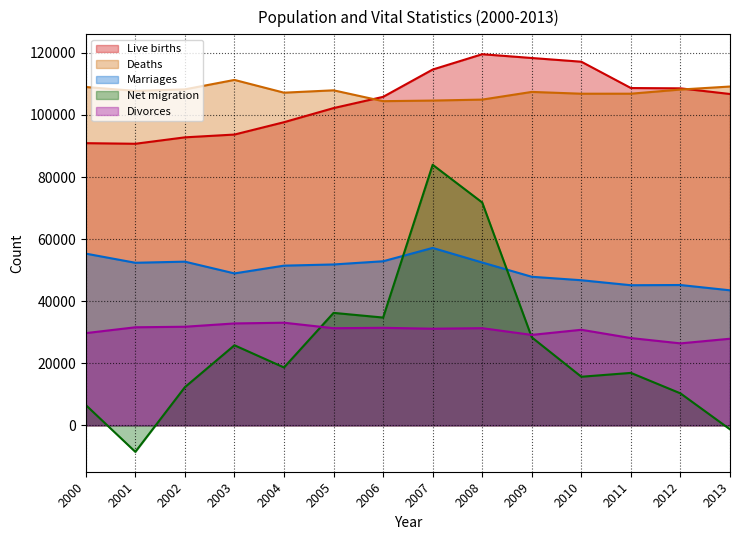

How many data points in Marriages are less than 51829?

7